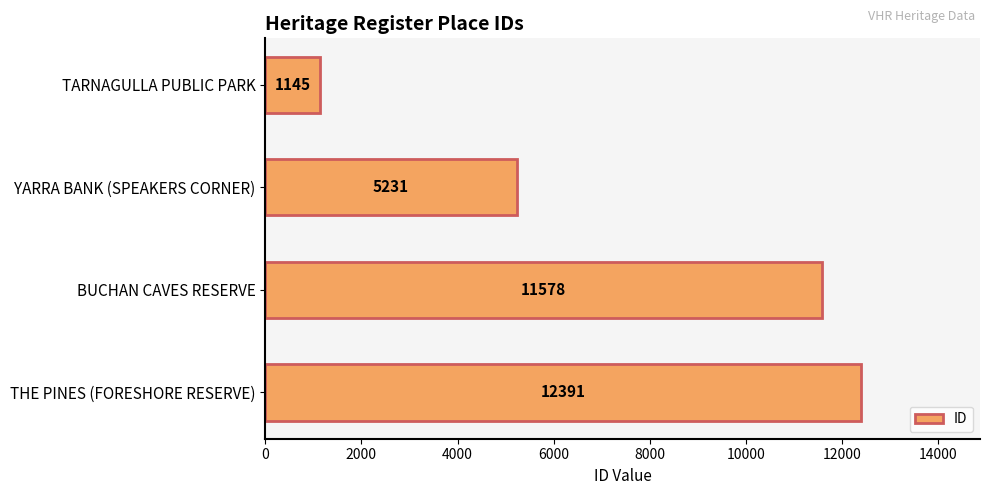

What is the minimum value shown in the chart?

1145